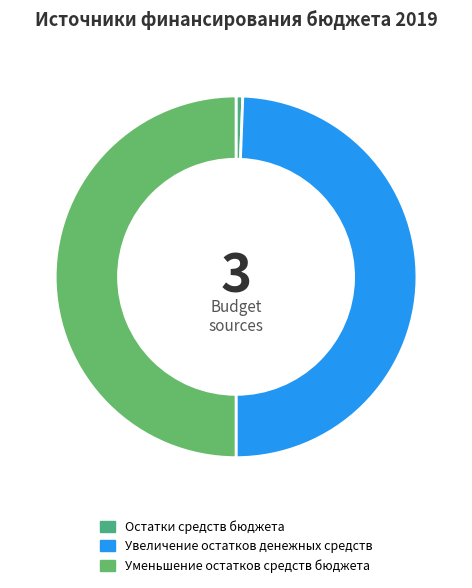

Is there a majority slice in this chart?

No